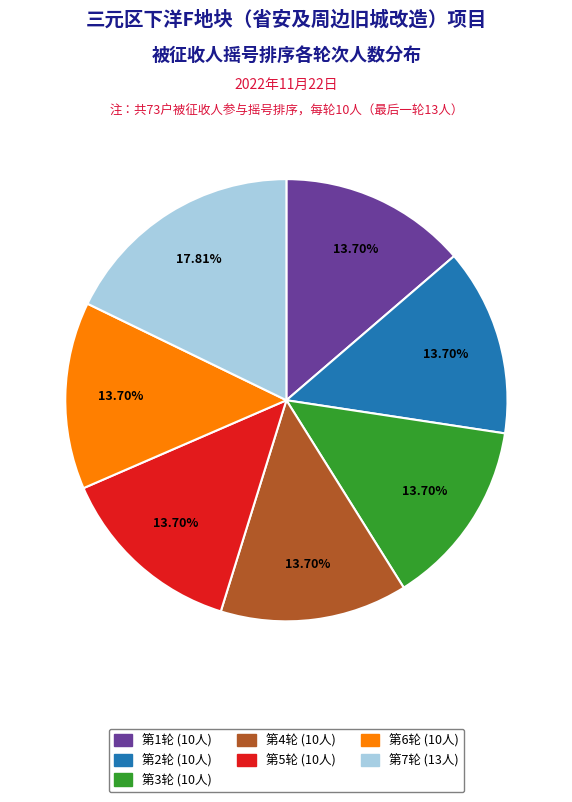

How many segments does this pie chart have?

7